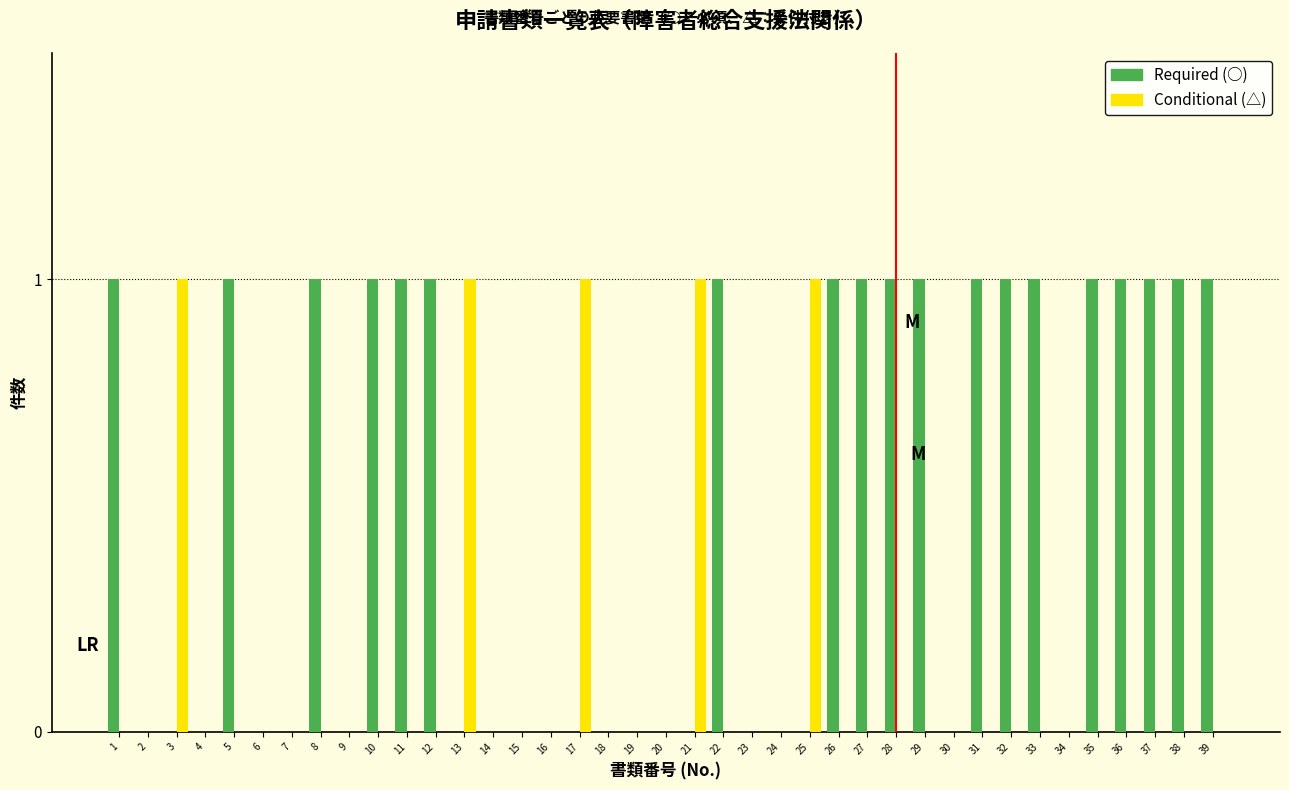

Which series has the largest total across all categories?

Required (○)